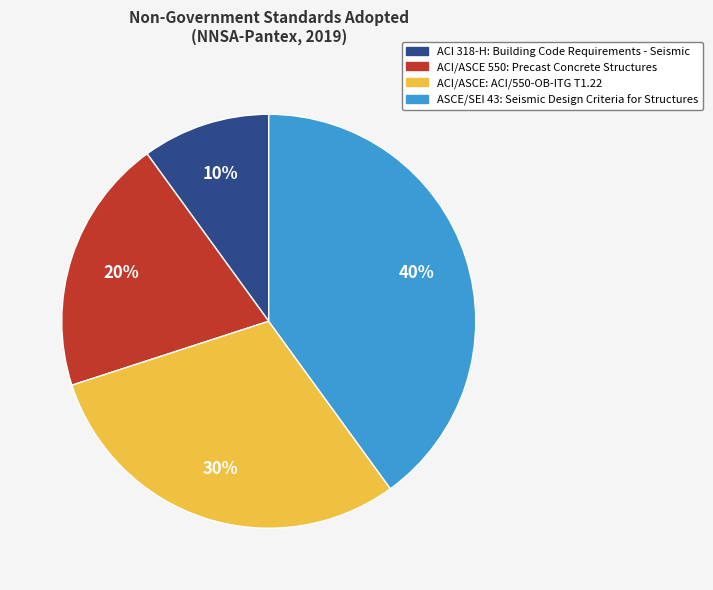

To the nearest percent, what is the average slice percentage?

25%